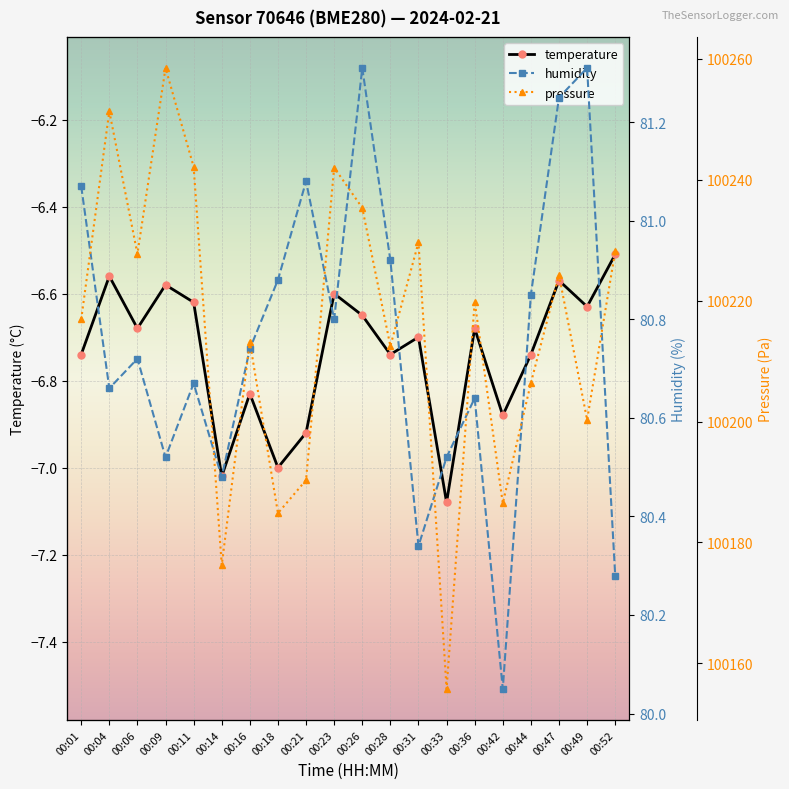

Reading left to right, transcribe all the data shown in this chart.

temperature: -6.7	-6.6	-6.7	-6.6	-6.6	-7.0	-6.8	-7.0	-6.9	-6.6	-6.7	-6.7	-6.7	-7.1	-6.7	-6.9	-6.7	-6.6	-6.6	-6.5
humidity: 81.1	80.7	80.7	80.5	80.7	80.5	80.7	80.9	81.1	80.8	81.3	80.9	80.3	80.5	80.6	80.0	80.8	81.2	81.3	80.3
pressure: 100216.9	100251.3	100227.7	100258.5	100242.1	100176.2	100213.2	100184.8	100190.3	100242.0	100235.3	100212.5	100229.6	100155.8	100219.8	100186.5	100206.4	100224.2	100200.3	100228.2